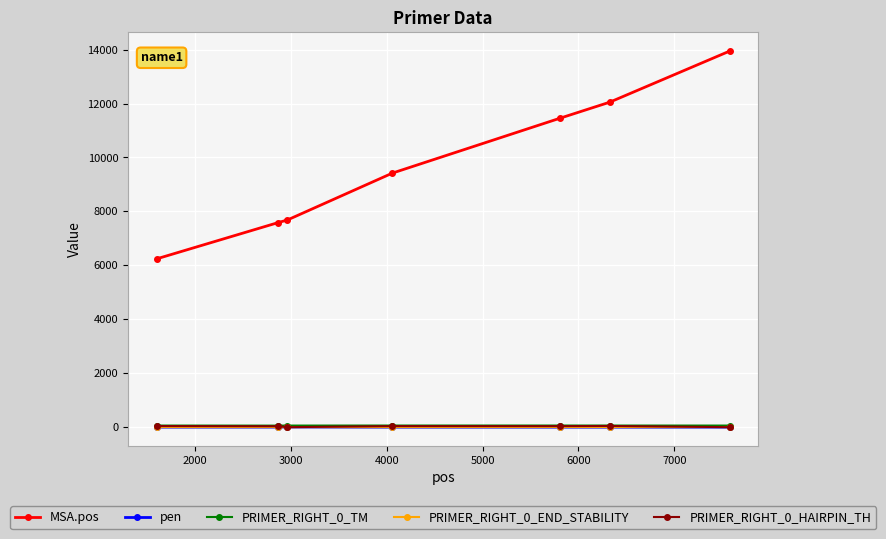

True or false: PRIMER_RIGHT_0_HAIRPIN_TH and MSA.pos intersect in this chart.

False